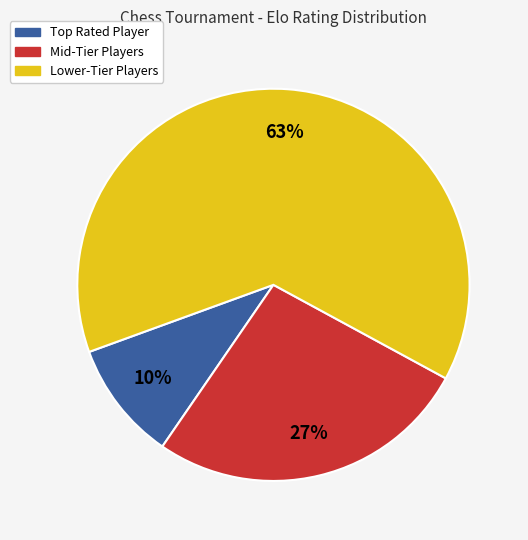

Is there a majority slice in this chart?

Yes